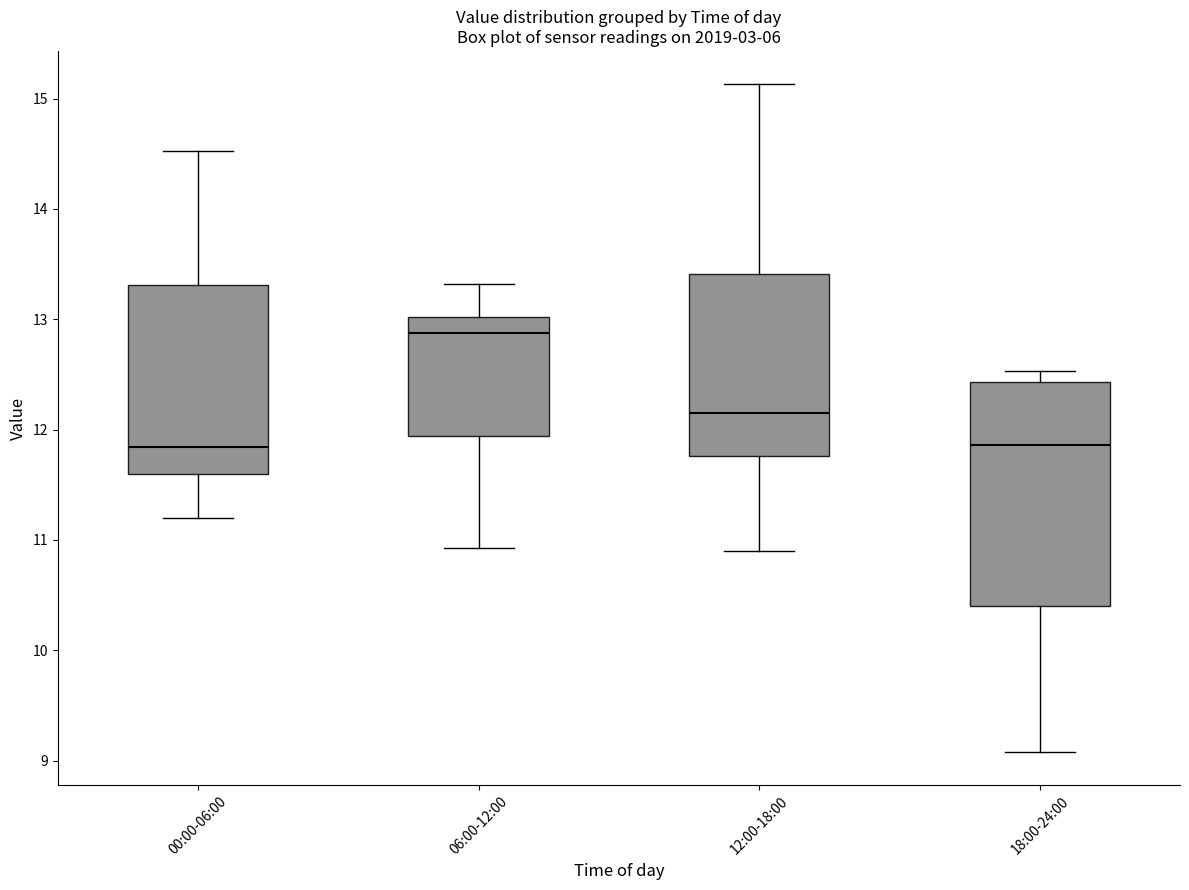

Where does the upper whisker of the box for 00:00-06:00 end on the y-axis? The values are not printed on the chart, so give them approximately, as read against the axis.

14.5